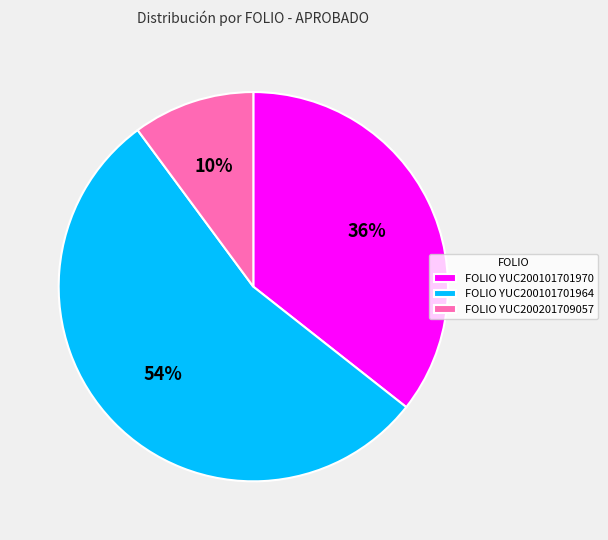

True or false: FOLIO YUC200101701964 accounts for 67% of the total.

False